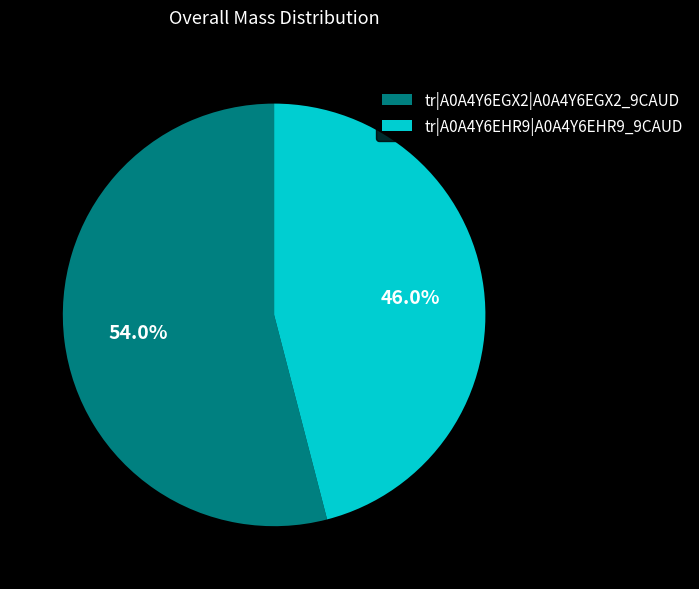

How many slices are in this pie chart?

2